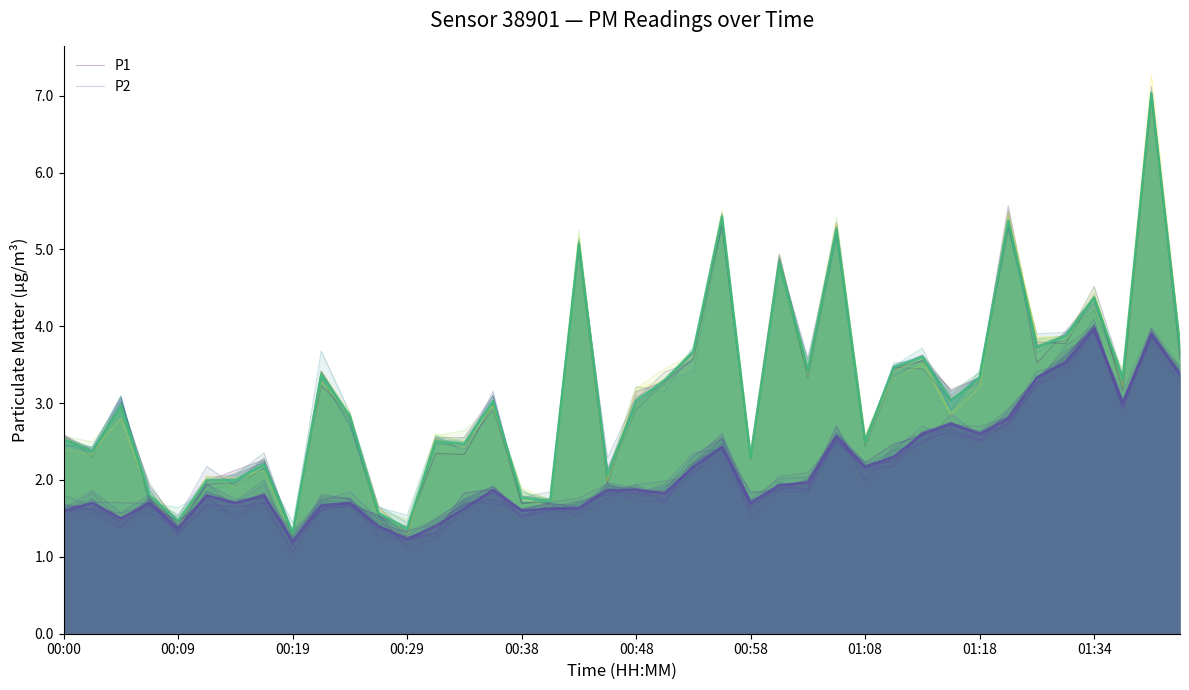

List the series in order of their peak value, lowest first.

P2, P1